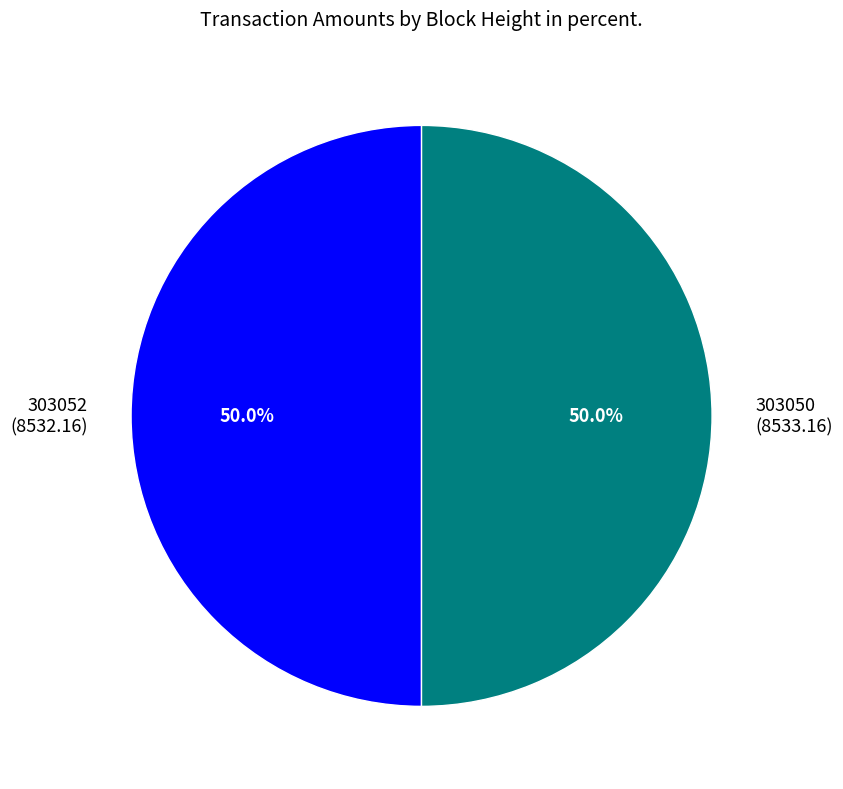

Is it true that 303052 is 50% of the pie?

True